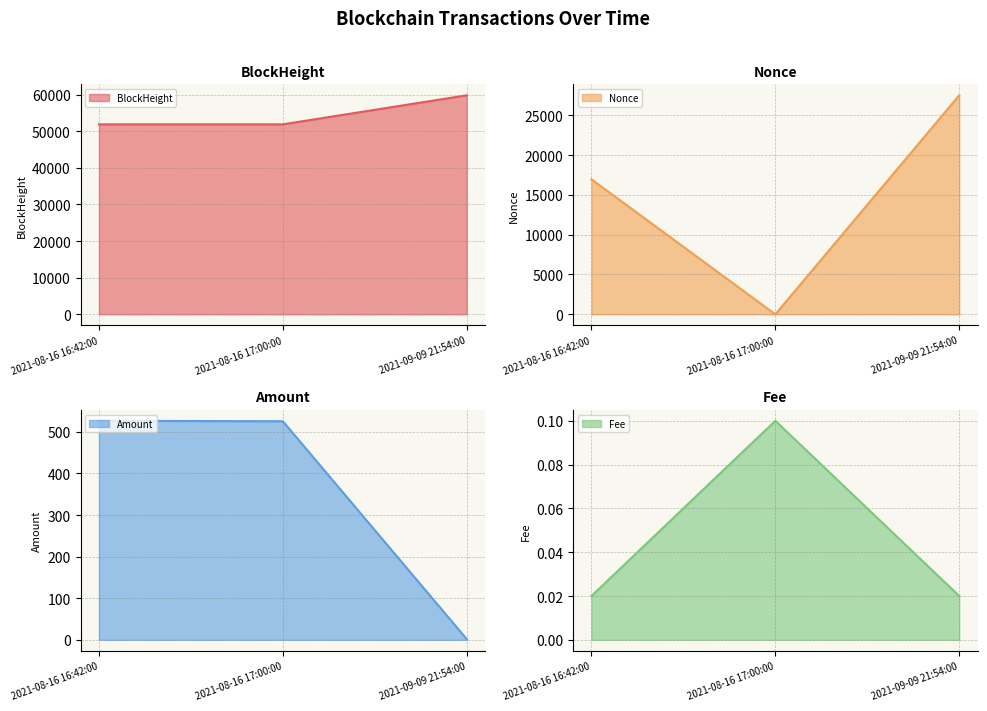

What is the difference between the BlockHeight values at 2021-08-16 16:42:00 and 2021-08-16 17:00:00?

2